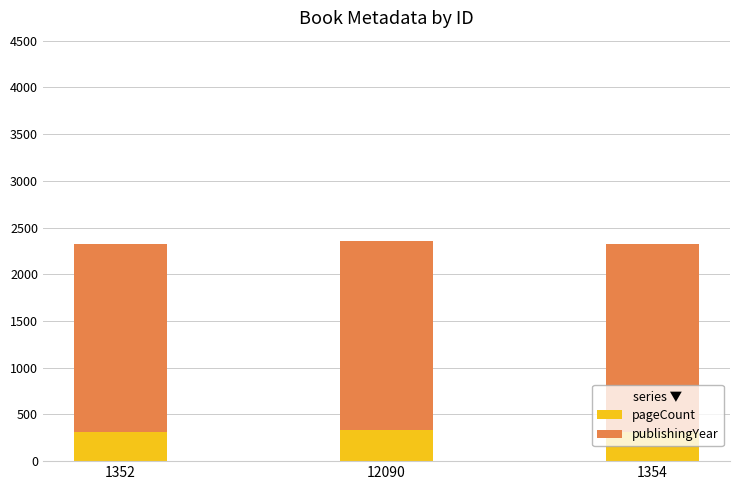

Does the chart contain stacked bars?

Yes